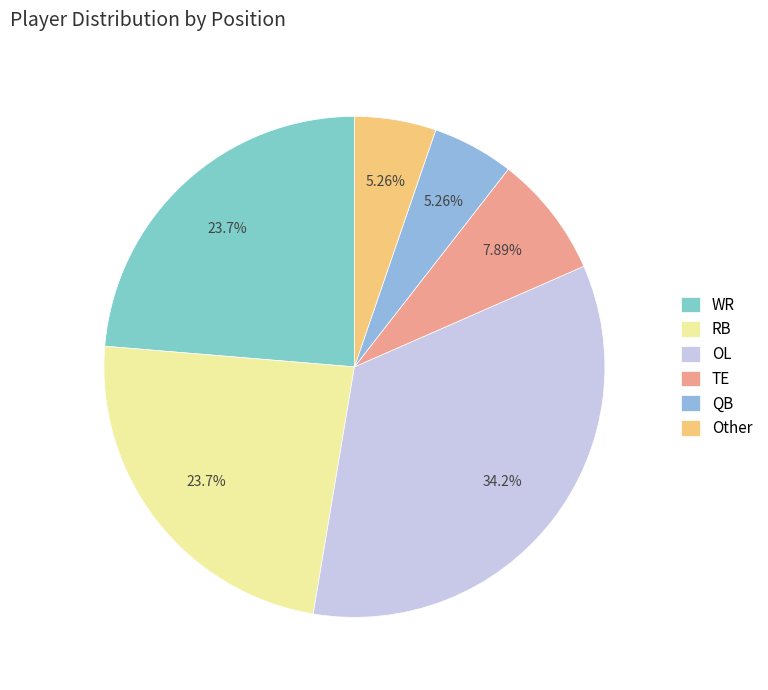

Count the number of slices in the pie.

6